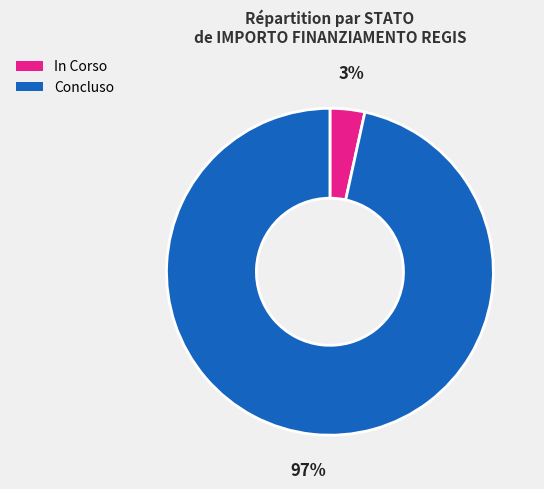

How many slices are in this pie chart?

2